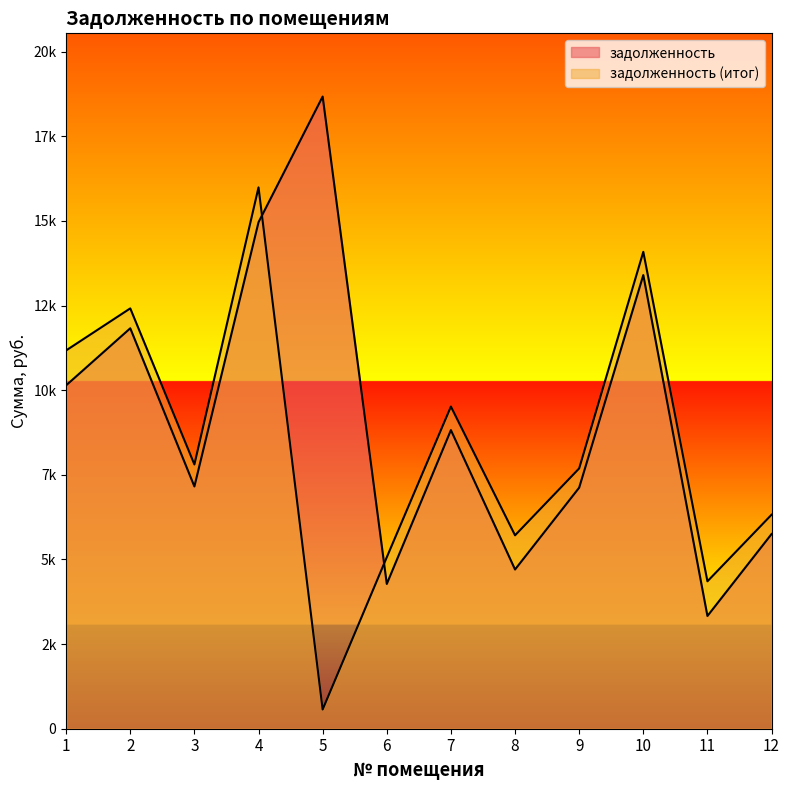

How many distinct data groups are displayed?

2